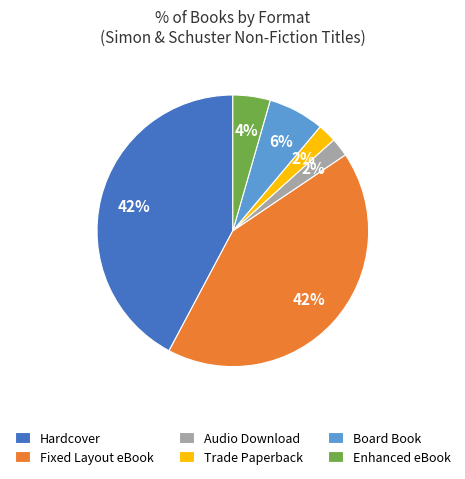

Is Enhanced eBook the majority of the pie?

No